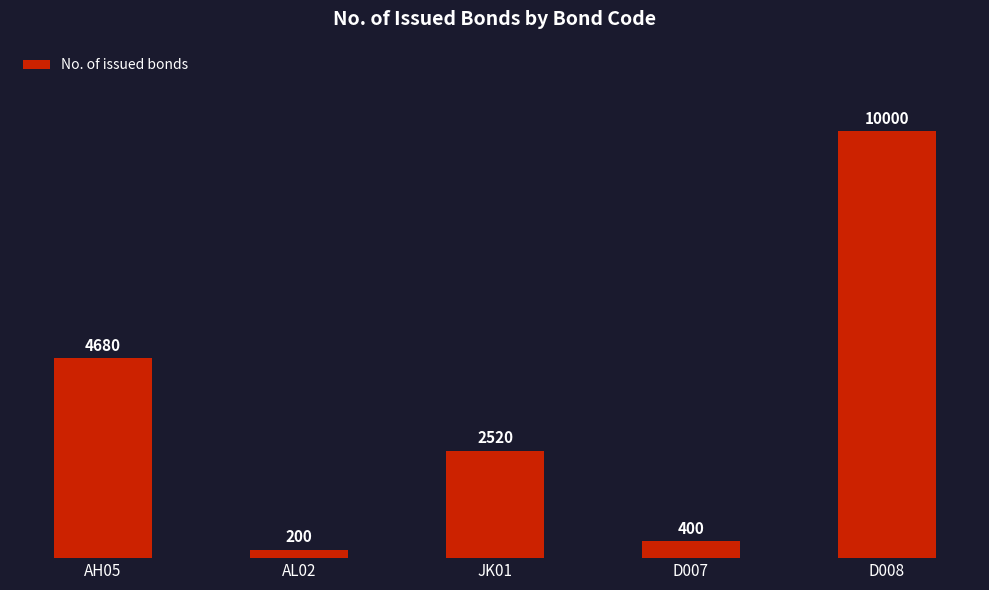

How many bars are there in total?

5